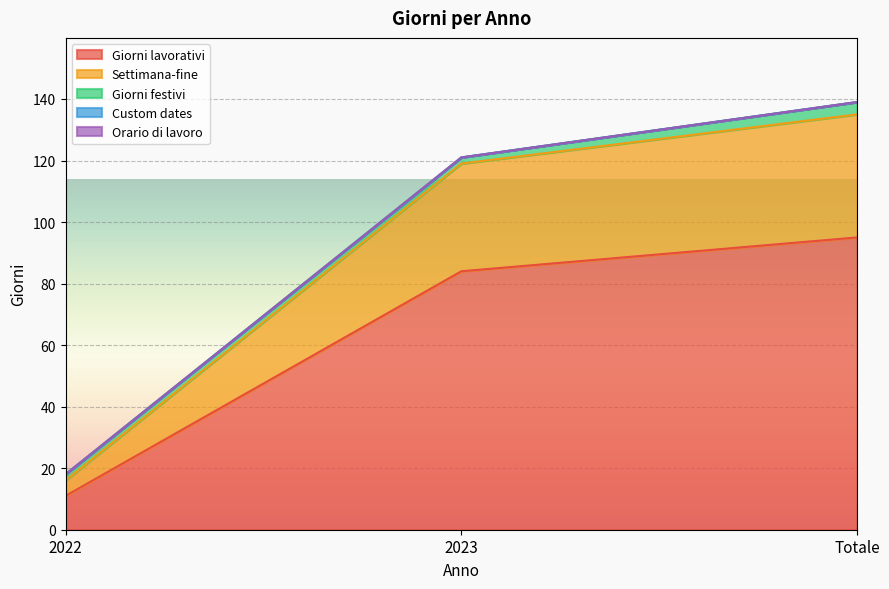

Which series changed the most between 2022 and Totale?

Giorni lavorativi